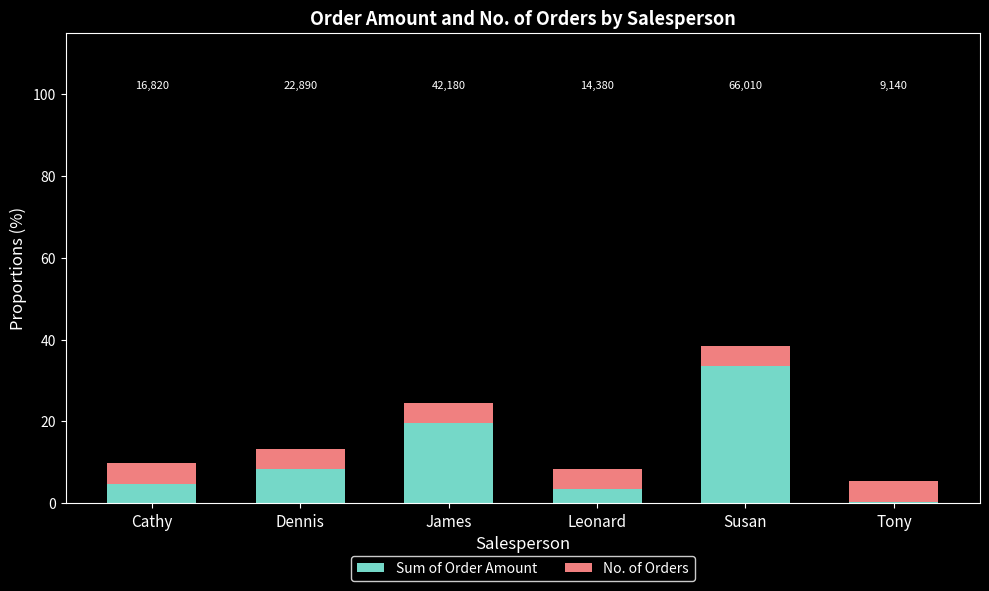

Reading left to right, list all the values displayed in this chart.

Sum of Order Amount: 9.8	13.4	24.6	8.4	38.5	5.3
No. of Orders: 5.0	5.0	5.0	5.0	5.0	5.0